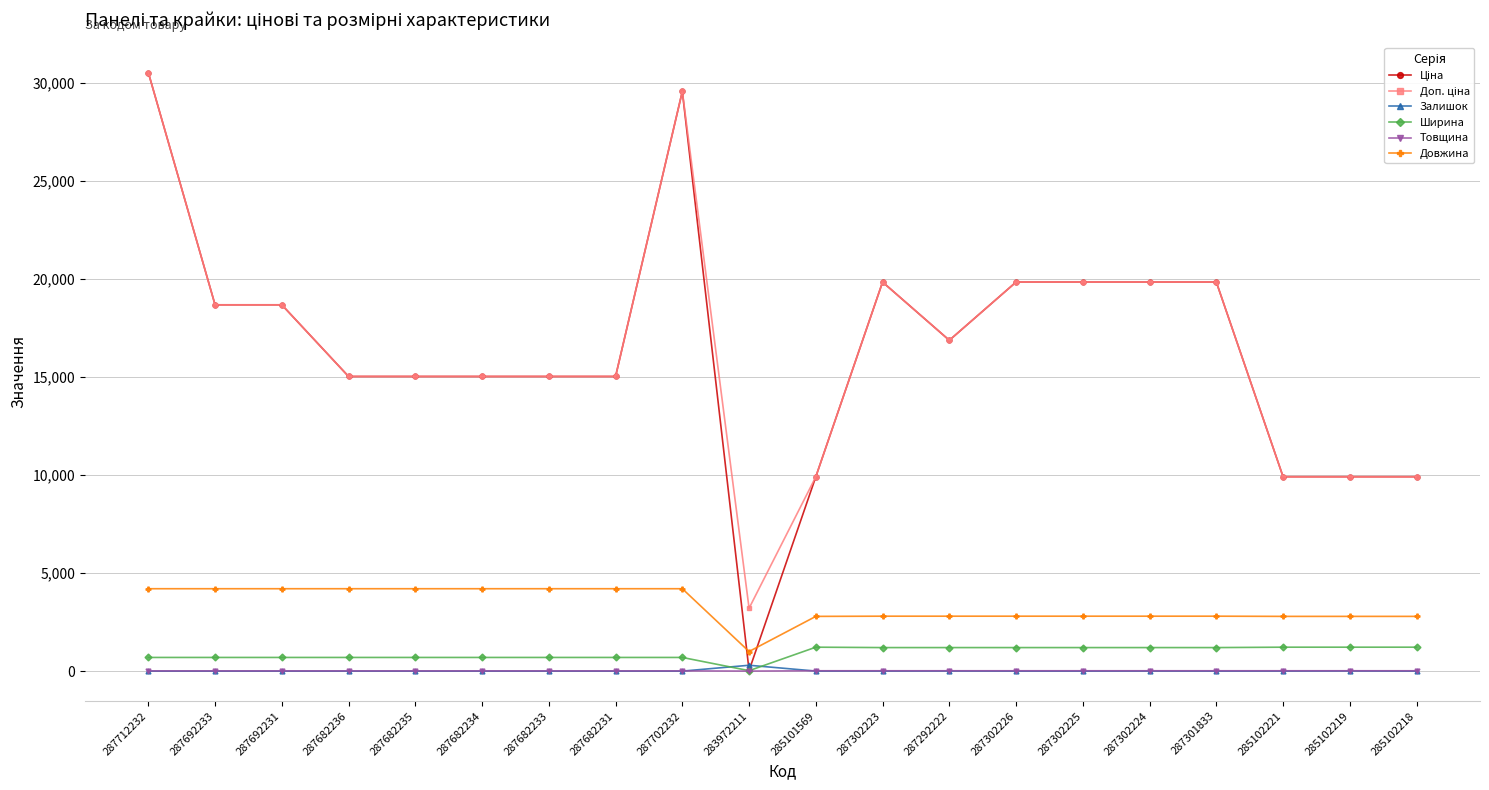

True or false: Довжина and Ширина cross at least once.

False